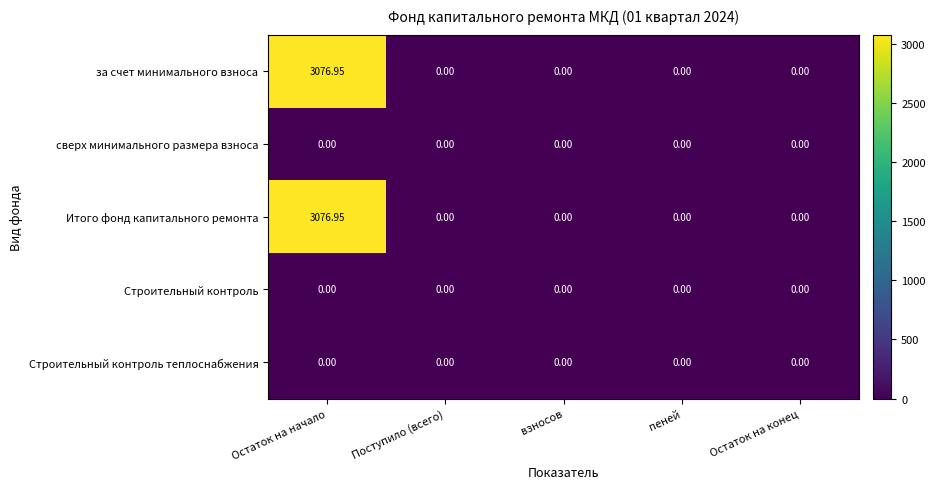

Which label corresponds to the largest value in the chart?

Остаток на начало